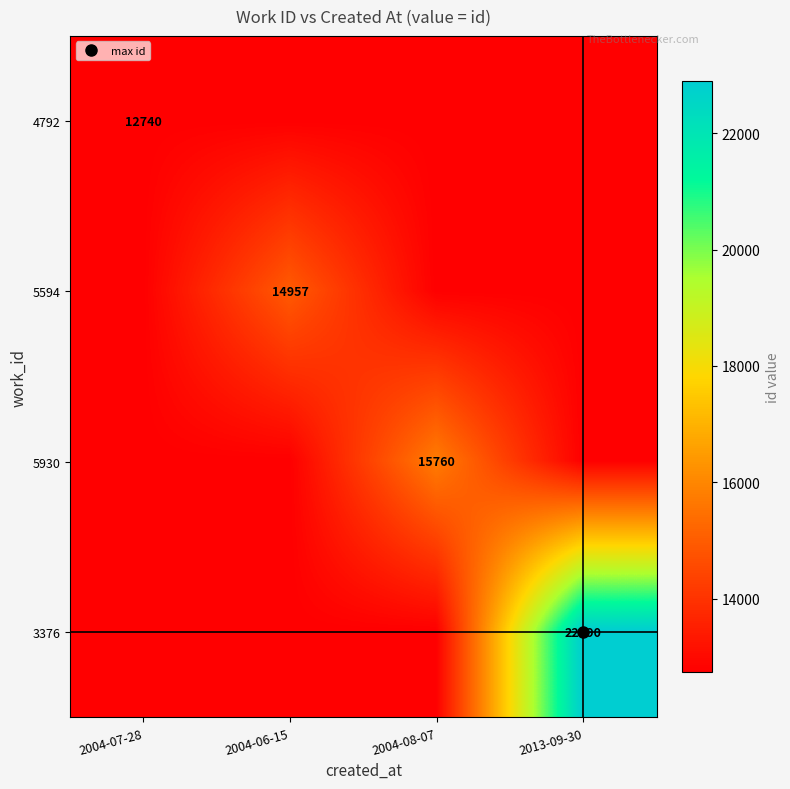

What is the highest value of the 5594 series?

14957